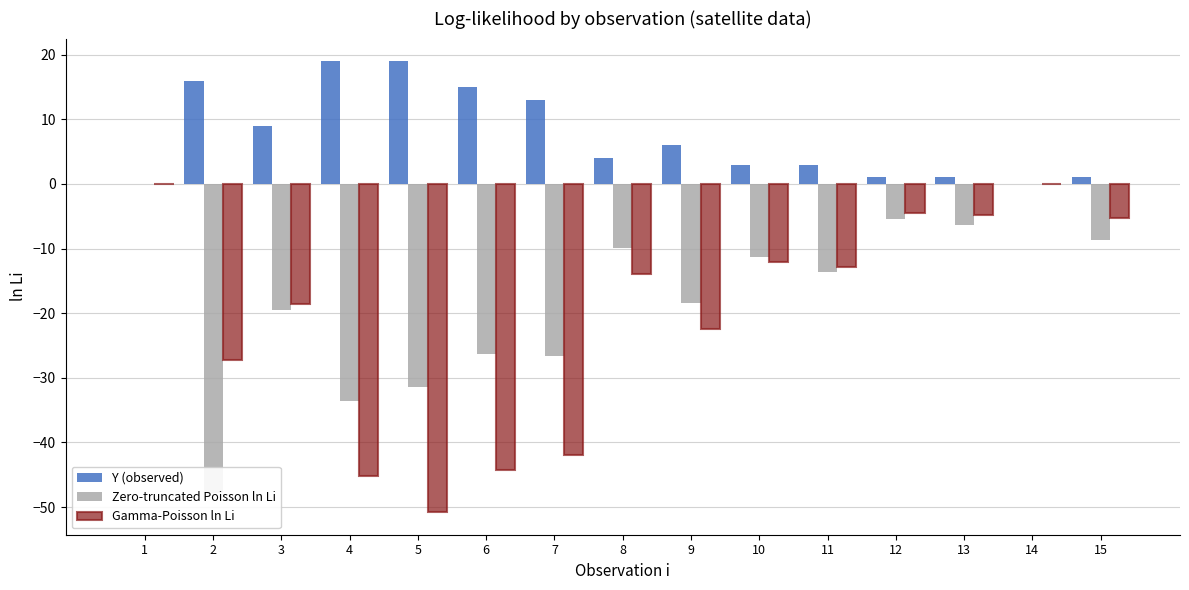

Which series changed the most between 3 and 12?

Zero-truncated Poisson ln Li